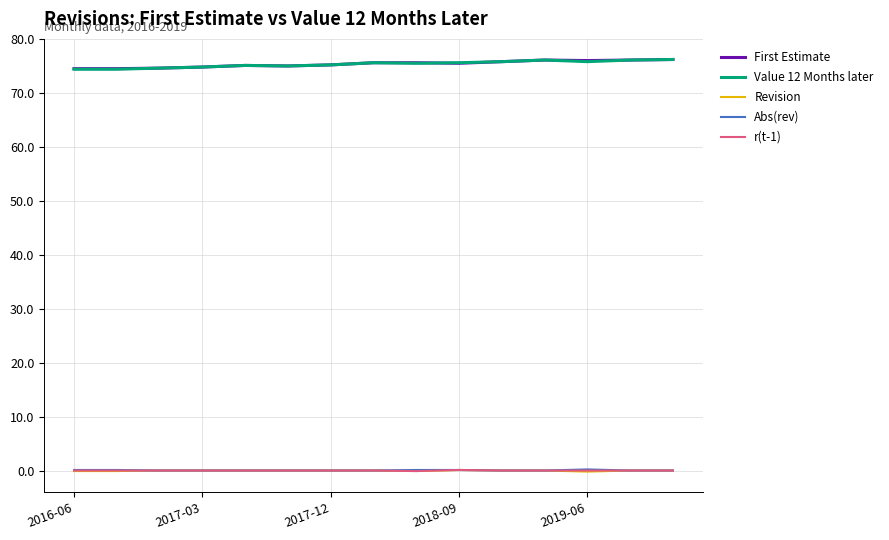

True or false: Abs(rev) and First Estimate cross at least once.

False